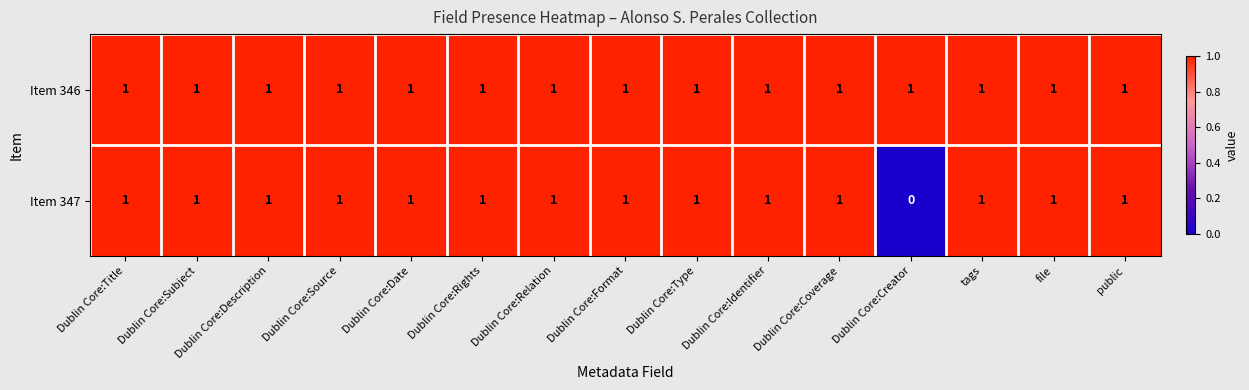

At which category does the chart reach its minimum across all series?

Dublin Core:Creator